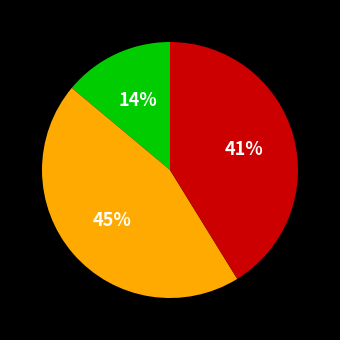

To the nearest percent, what is the average slice percentage?

33%